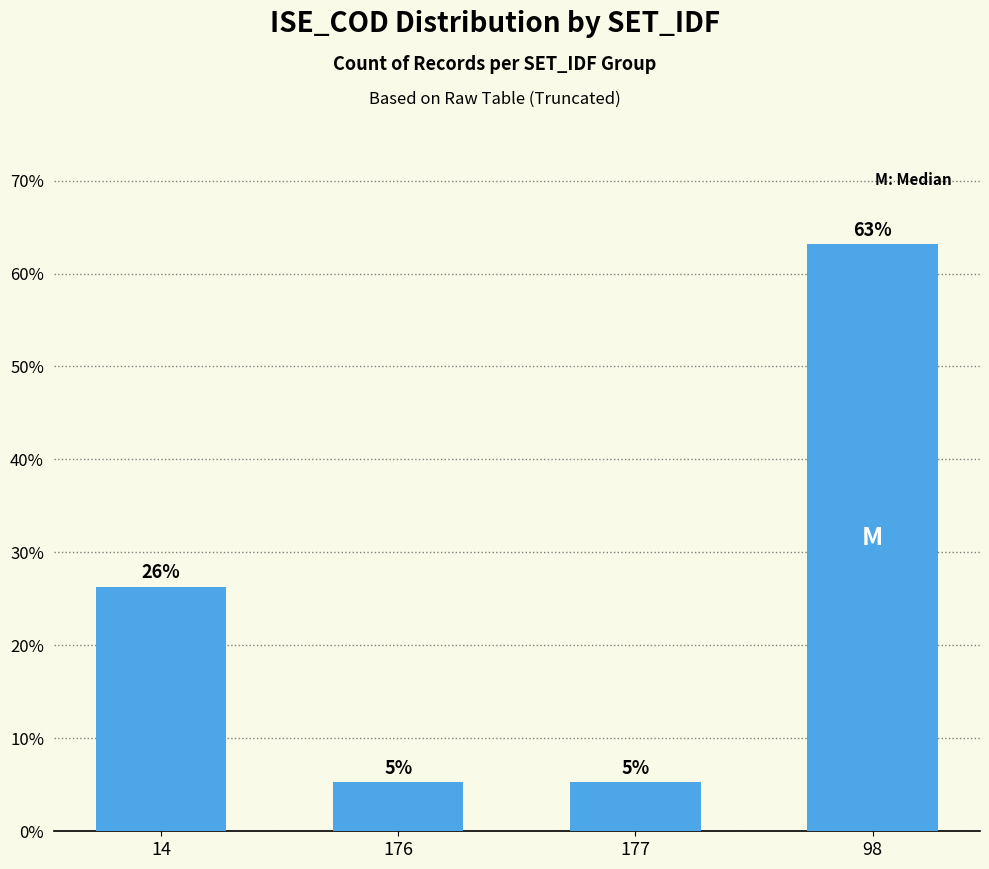

What is the sum of all values?

100.0